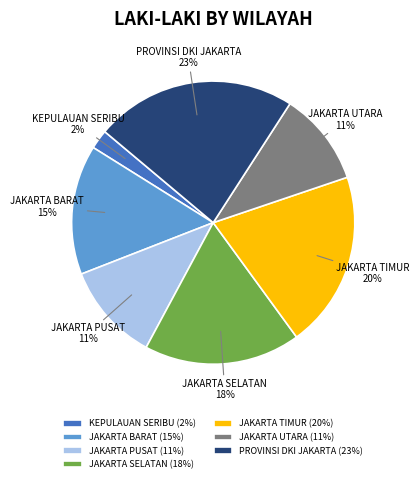

To the nearest percent, what is the combined percentage of PROVINSI DKI JAKARTA and KEPULAUAN SERIBU?

25%